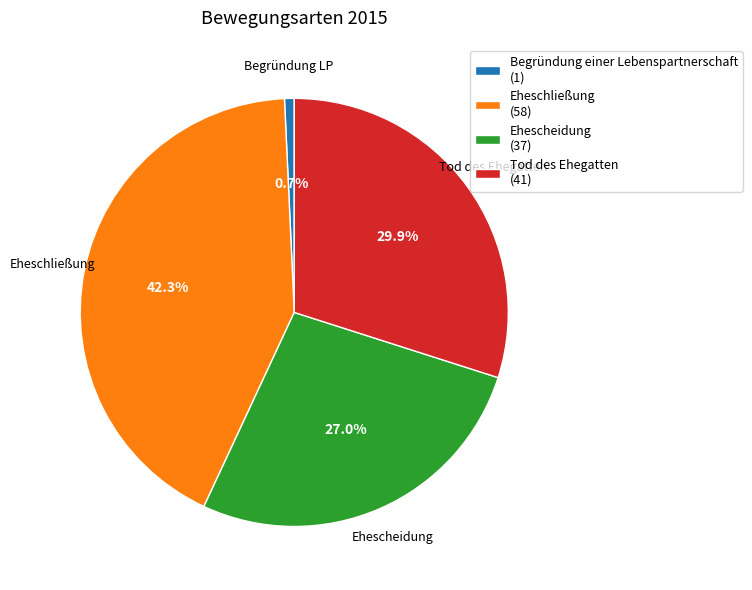

Between Begründung einer Lebenspartnerschaft and Ehescheidung, which is larger?

Ehescheidung